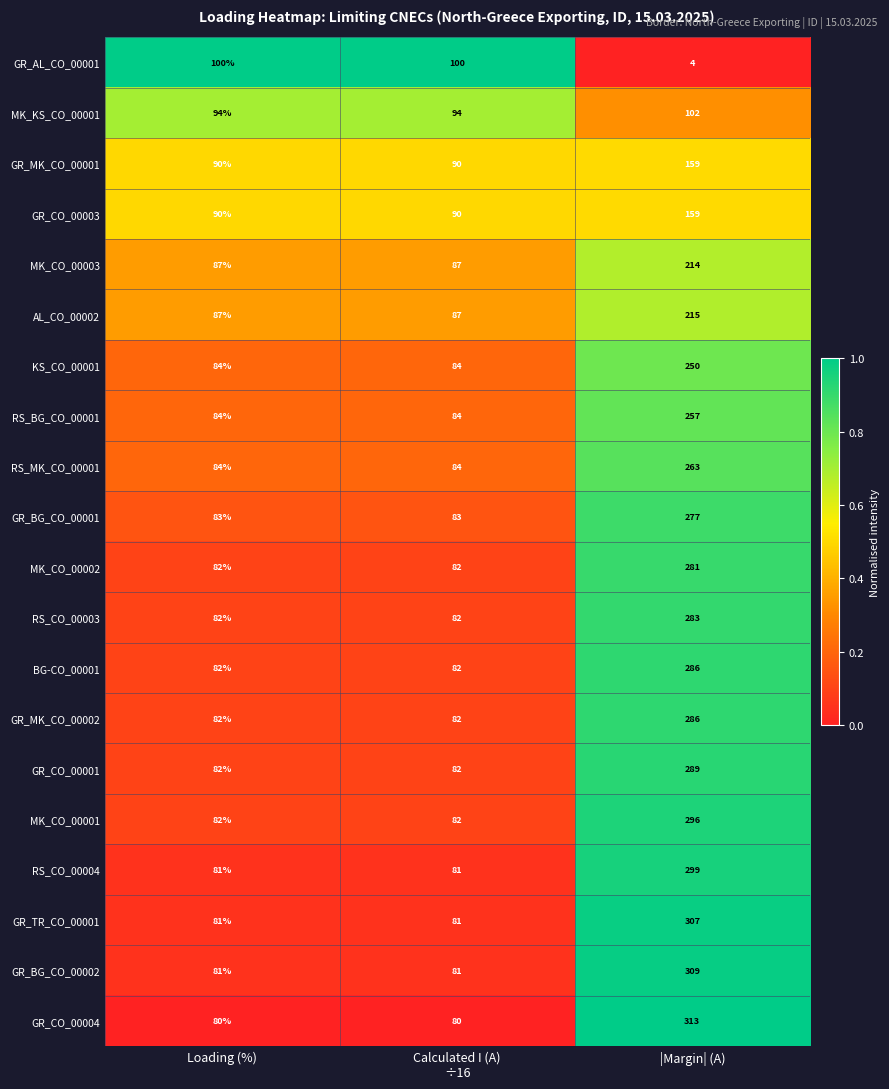

Count the RS_MK_CO_00001 values in the range 84 to 263.

3